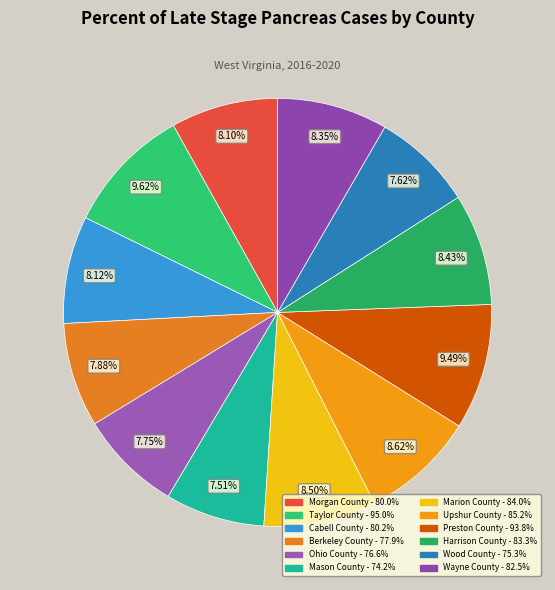

Count the number of slices in the pie.

12